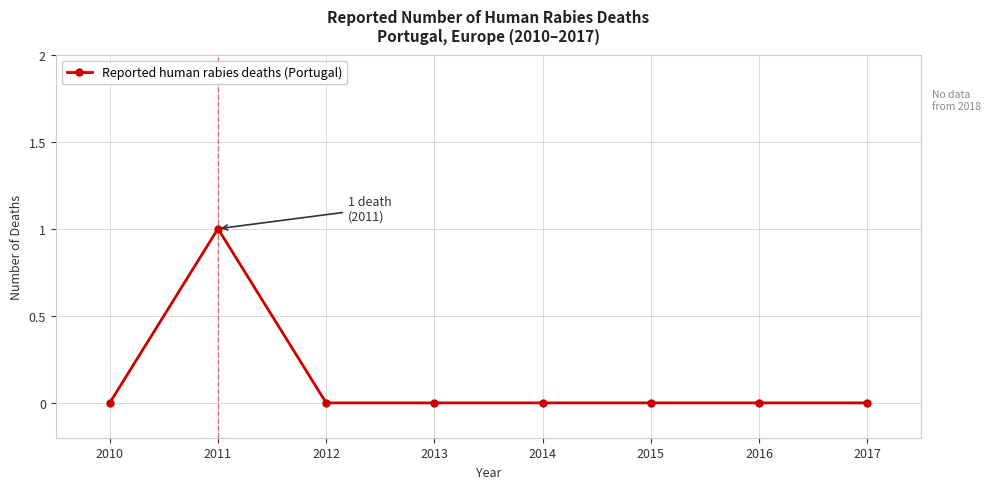

True or false: the data shows 0 at 2014.

True